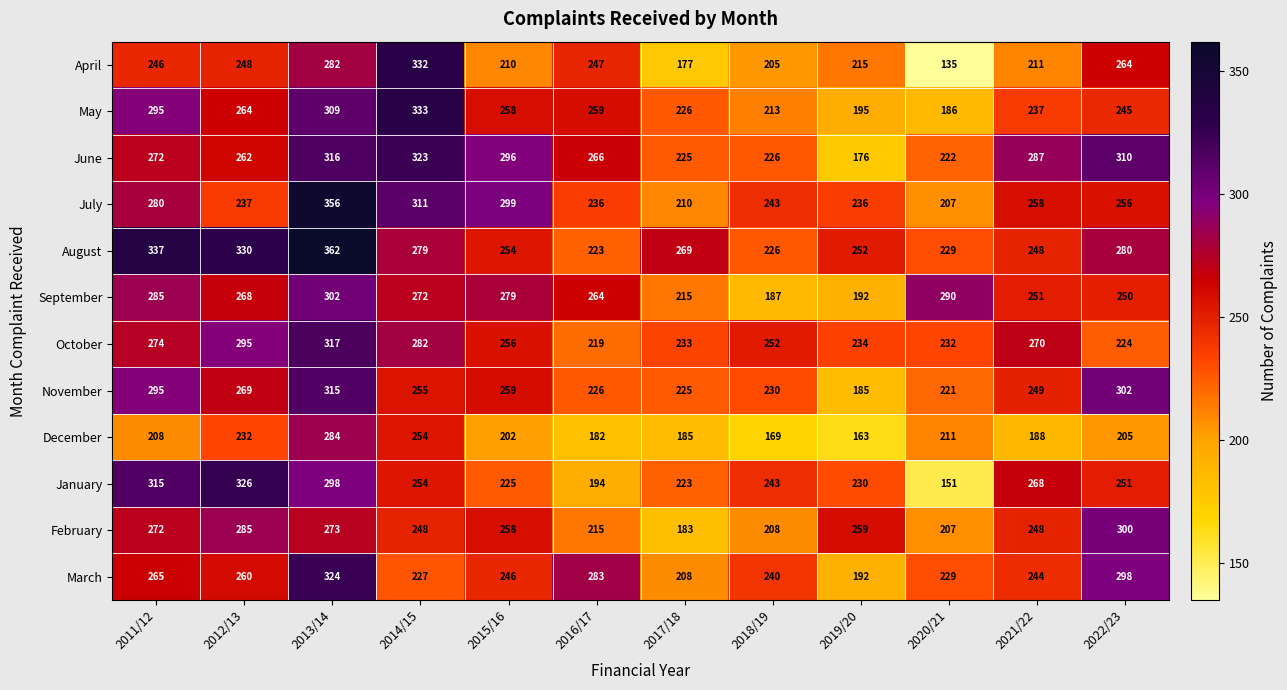

Which series has the largest total across all categories?

August